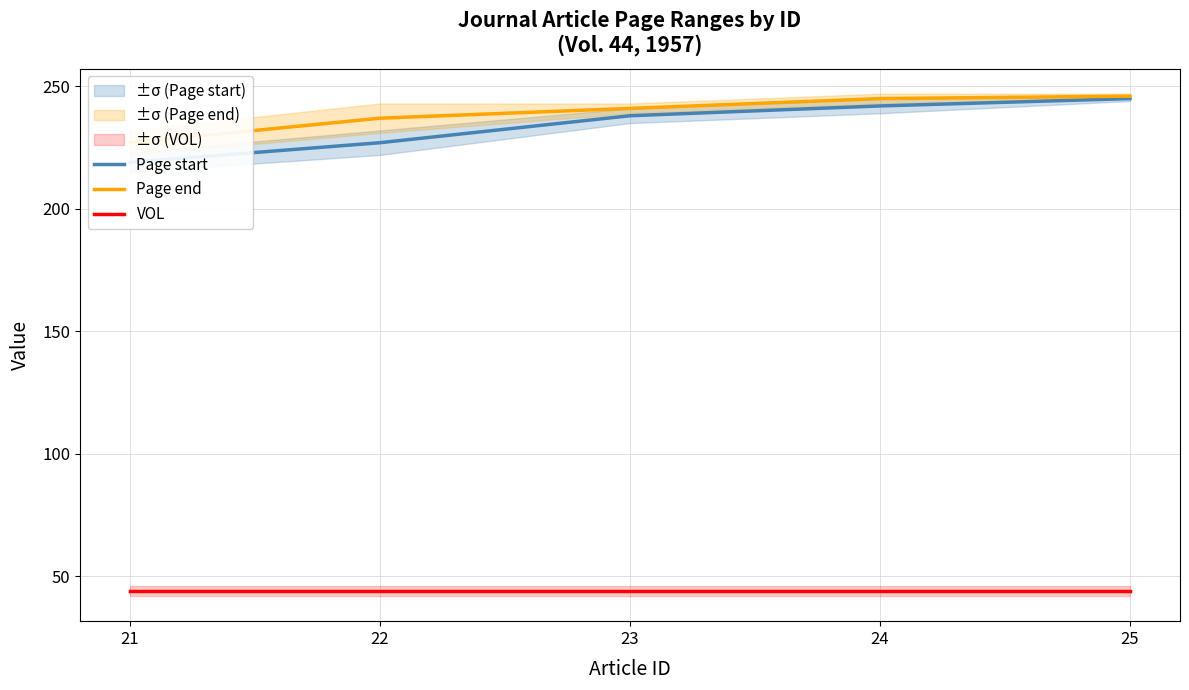

Between 22 and 23, which is larger?

23